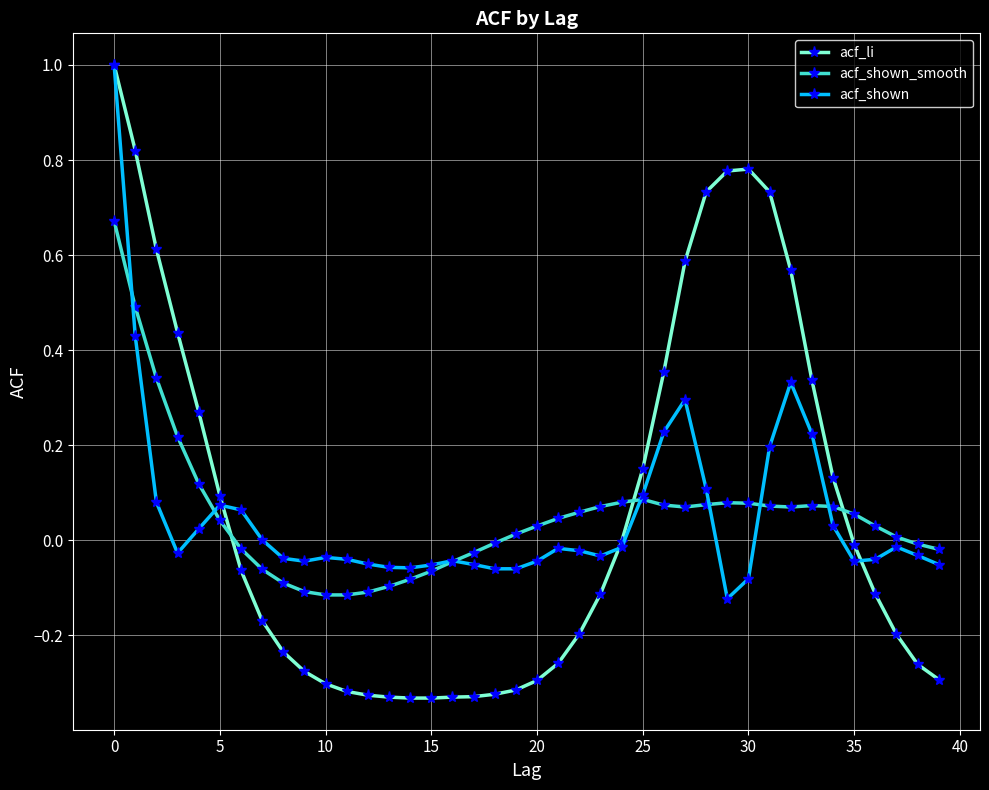

Which series has the widest spread of values?

acf_li